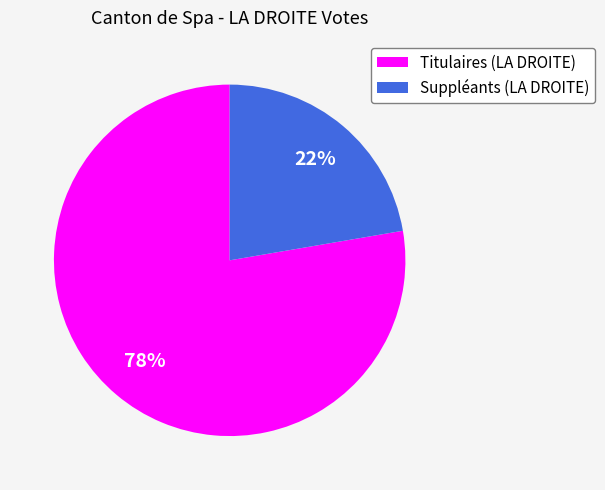

Is the sum of Titulaires (LA DROITE) and Suppléants (LA DROITE) greater than half?

Yes